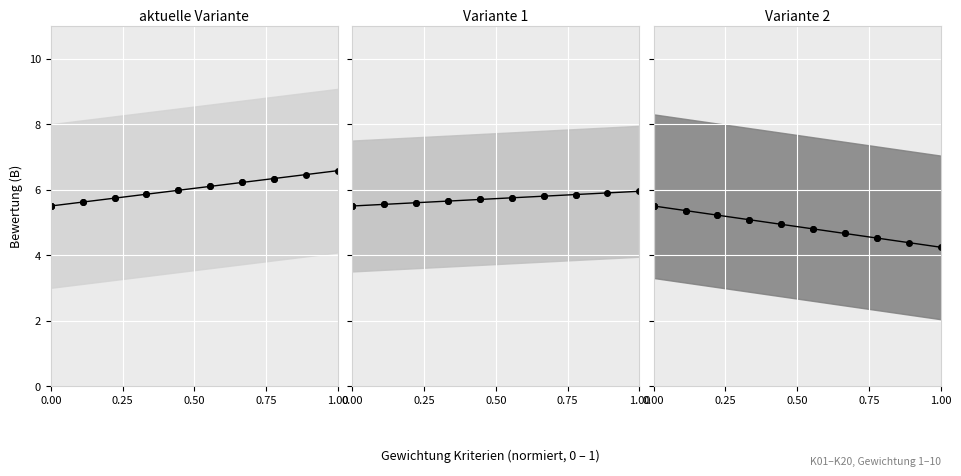

True or false: Variante 2 mean and Variante 1 mean intersect in this chart.

False